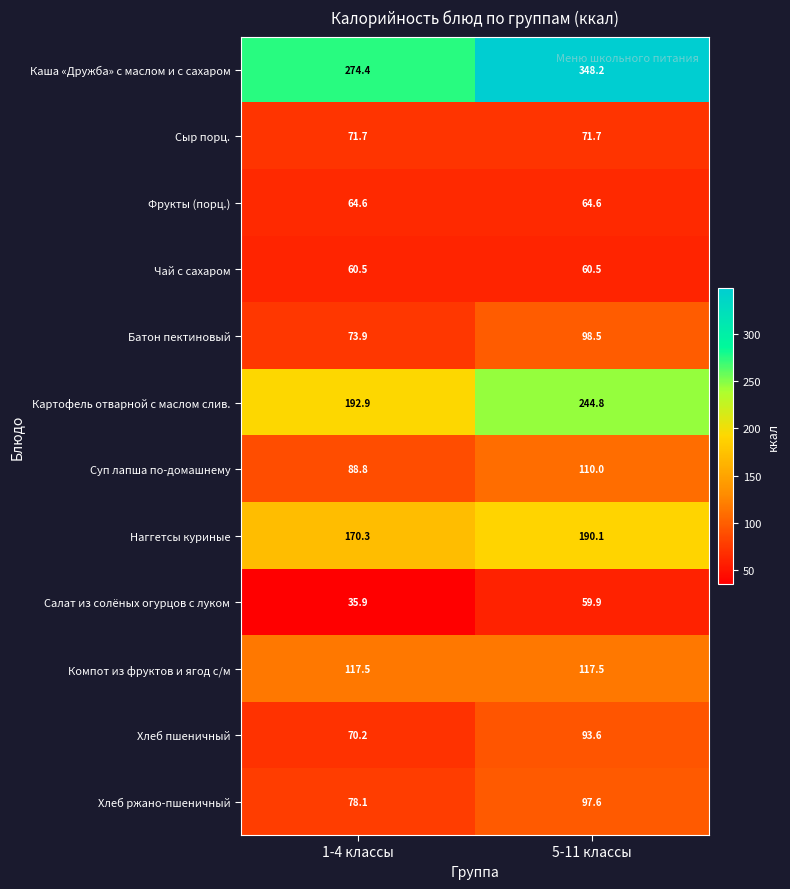

What is the spread (max minus min) of values at 5-11 классы?

288.3